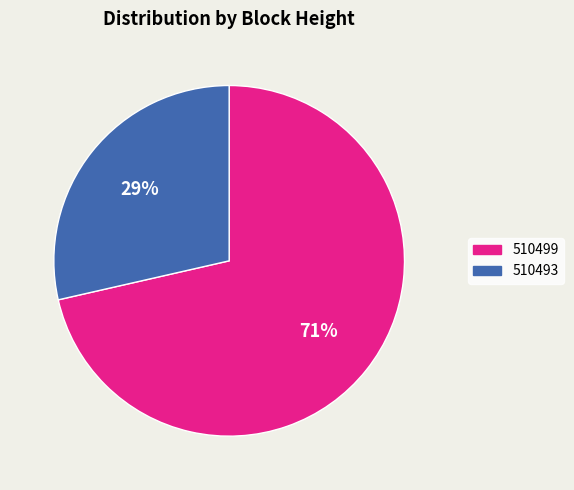

Which category accounts for the majority?

510499